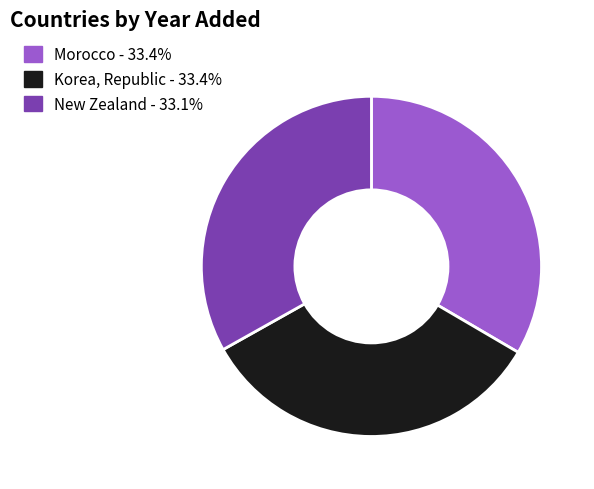

Does New Zealand - 33.1% account for over 50% of the chart?

No